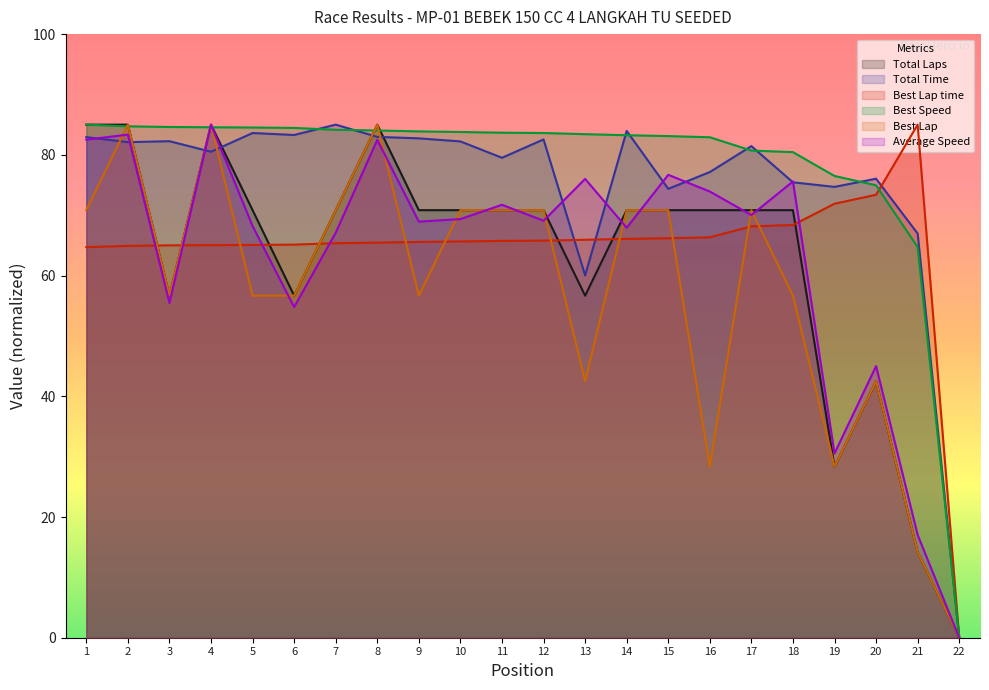

What is the difference between the Best Speed values at 2 and 9?

0.8